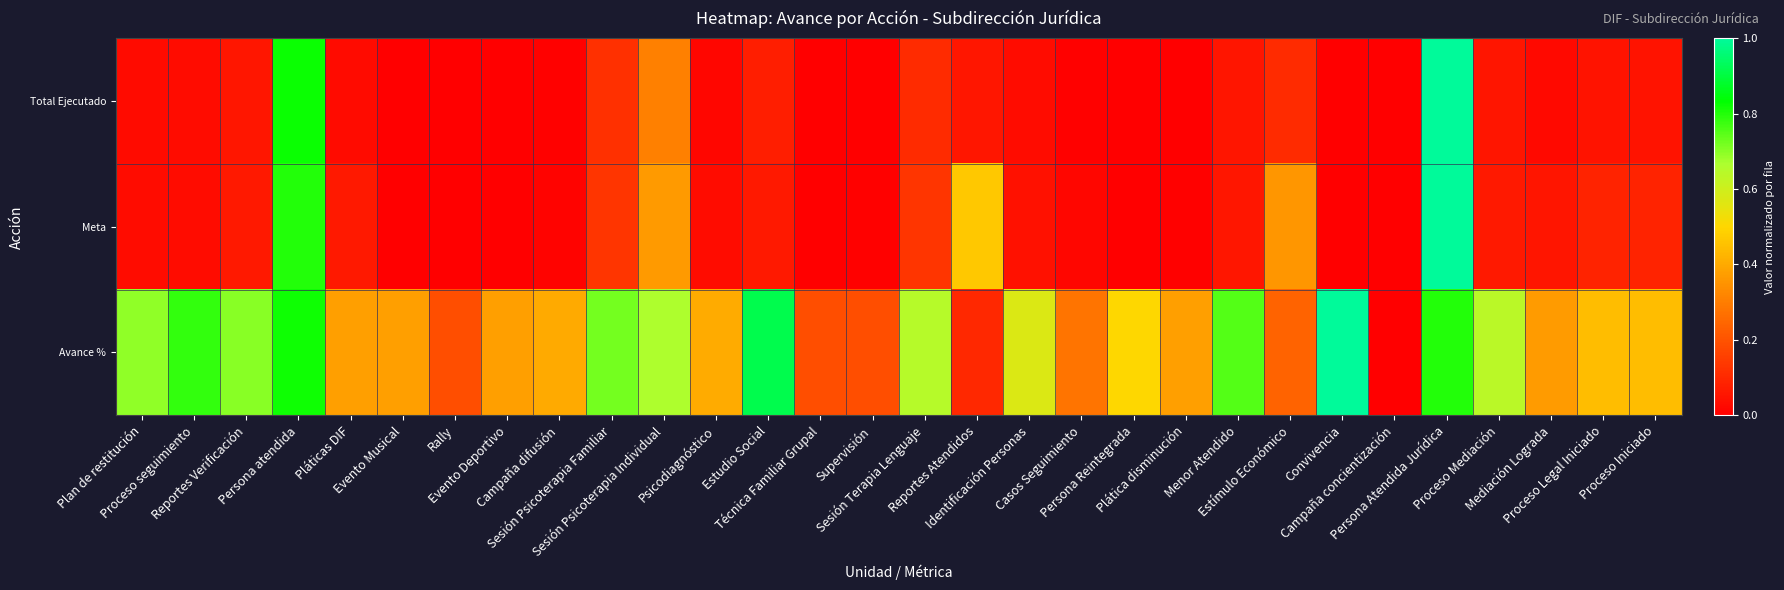

What is the total value across all series at Persona Reintegrada?

0.5